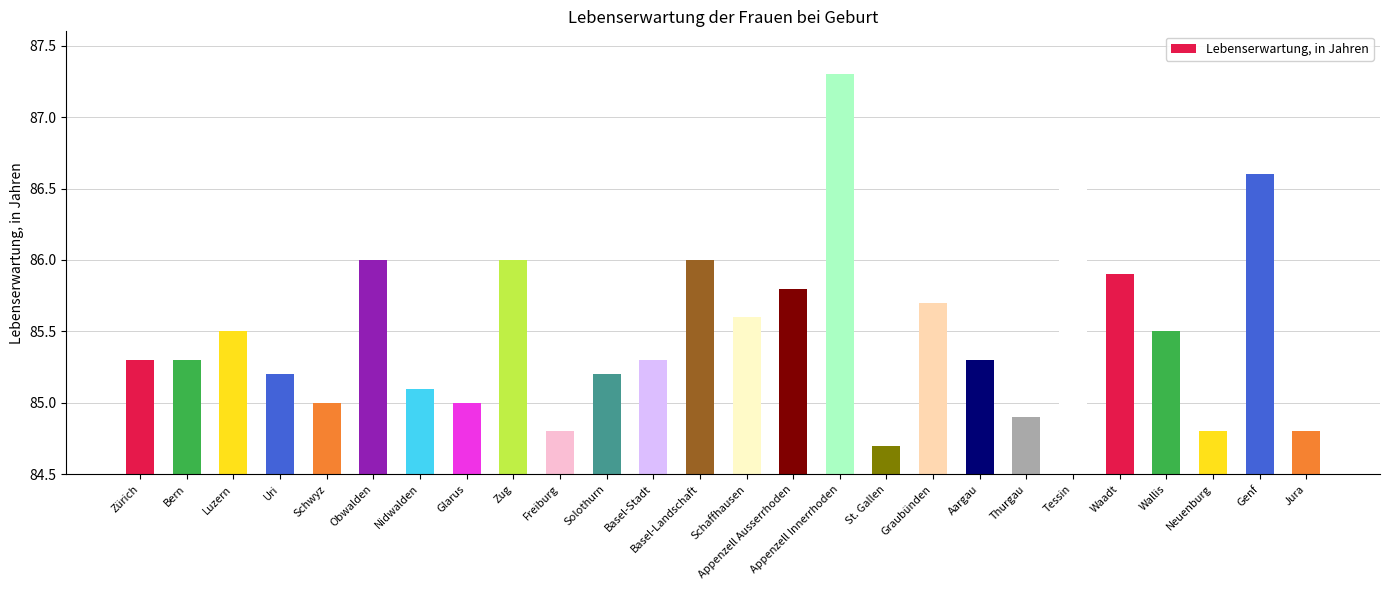

What is the greatest value displayed?

87.3